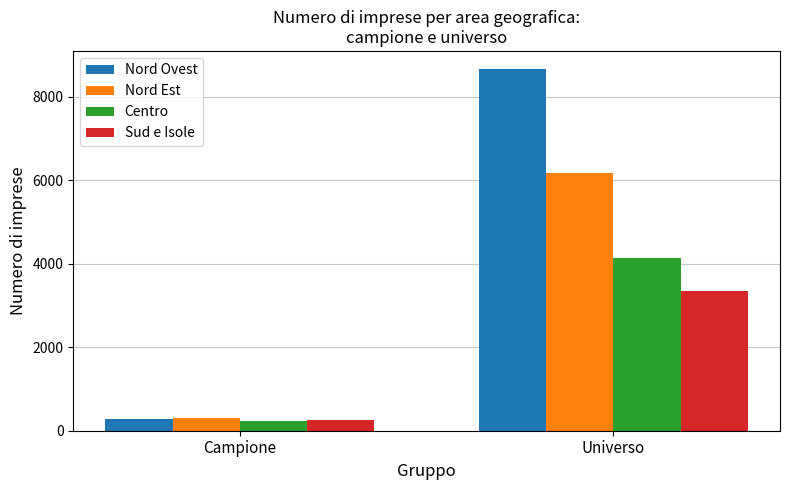

Which category has the highest value in the Centro series?

Universo